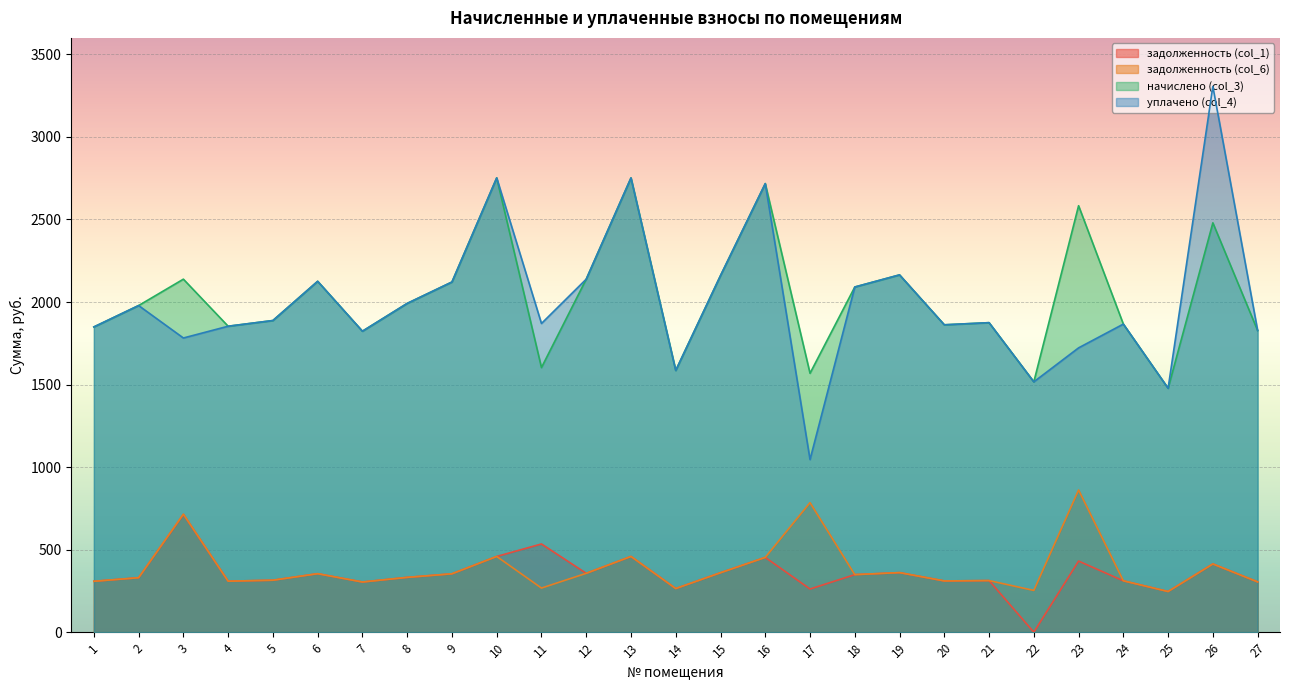

What is the greatest value displayed?

3306.2